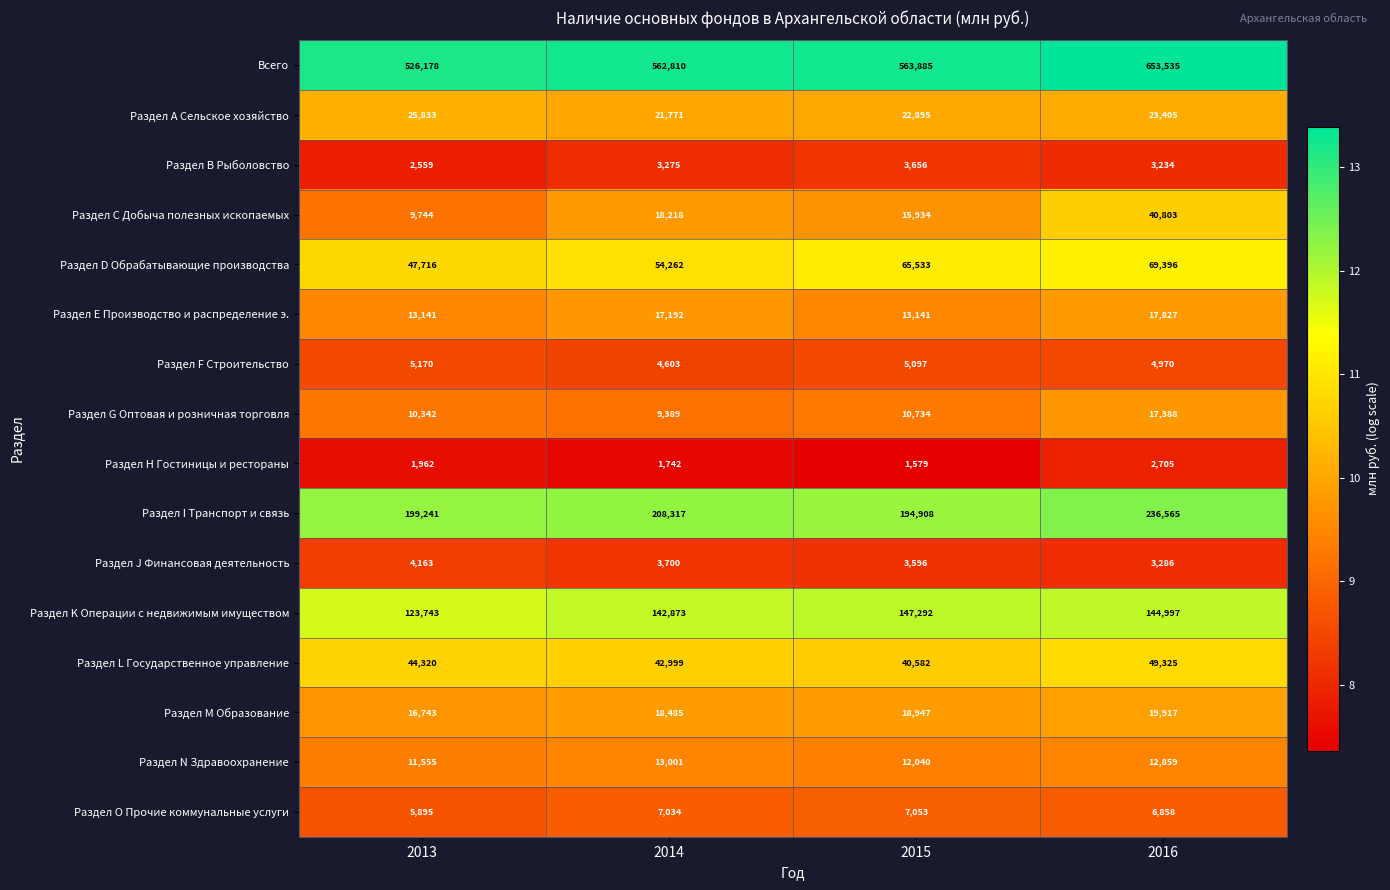

At 2016, list the series in order from largest to smallest.

Всего, Раздел I Транспорт и связь, Раздел K Операции с недвижимым имуществом, Раздел D Обрабатывающие производства, Раздел L Государственное управление, Раздел С Добыча полезных ископаемых, Раздел А Сельское хозяйство, Раздел M Образование, Раздел Е Производство и распределение э., Раздел G Оптовая и розничная торговля, Раздел N Здравоохранение, Раздел O Прочие коммунальные услуги, Раздел F Строительство, Раздел J Финансовая деятельность, Раздел В Рыболовство, Раздел Н Гостиницы и рестораны